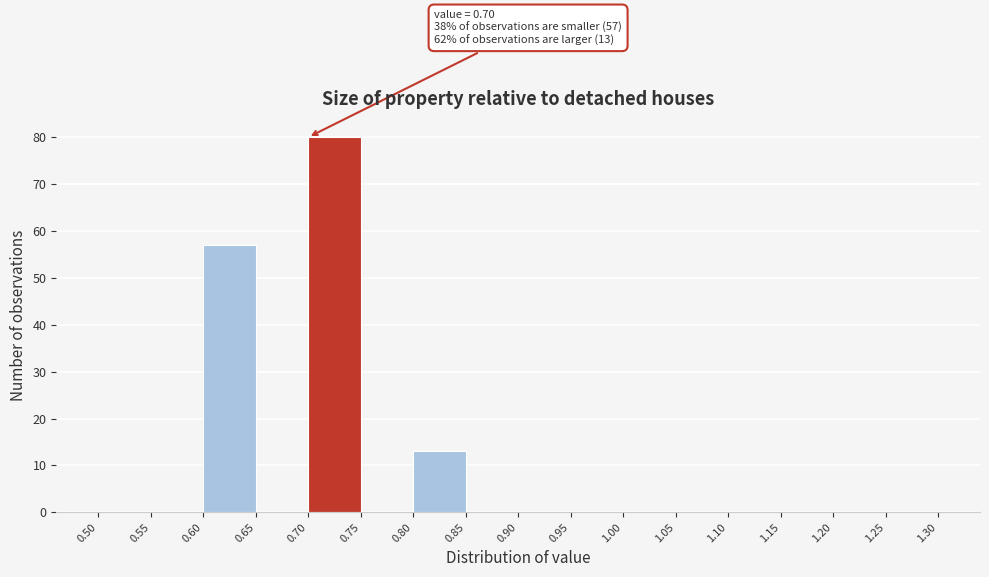

Which range on the x-axis has the tallest bar?

0.70 to 0.75